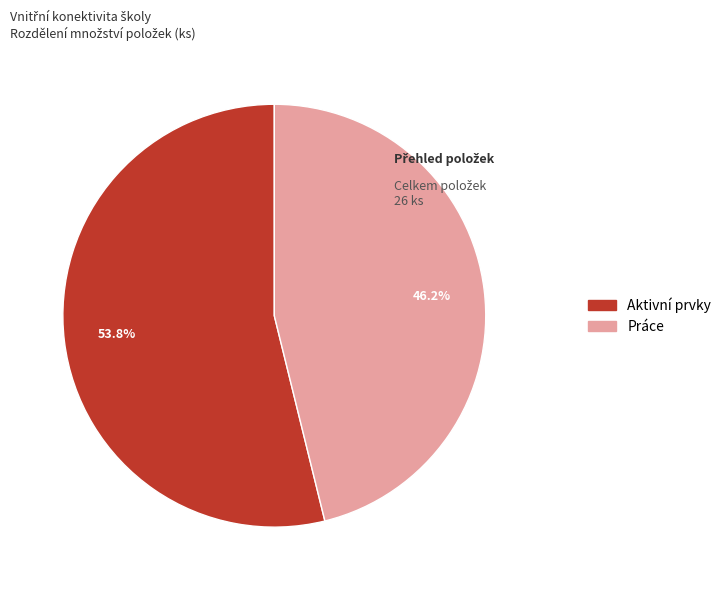

Does any single category account for the majority?

Yes